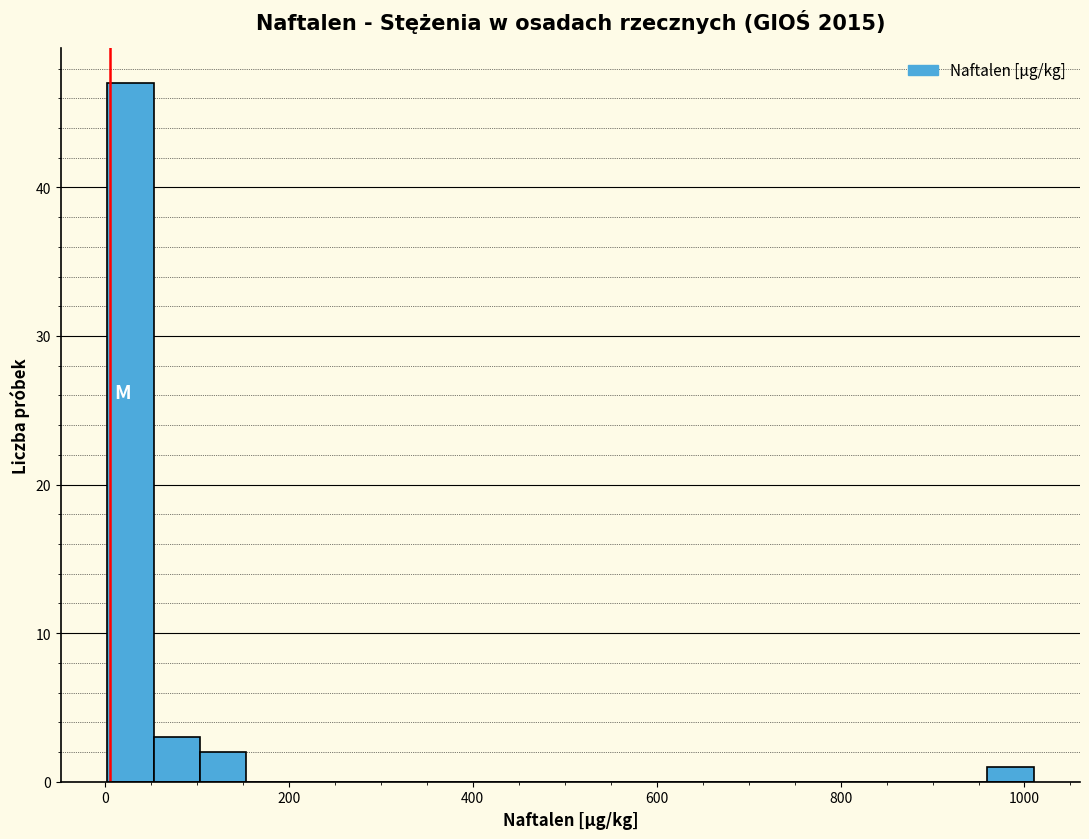

Around what value on the x-axis is the tallest bar? Give the approximate position of its centre, as read against the axis.

20